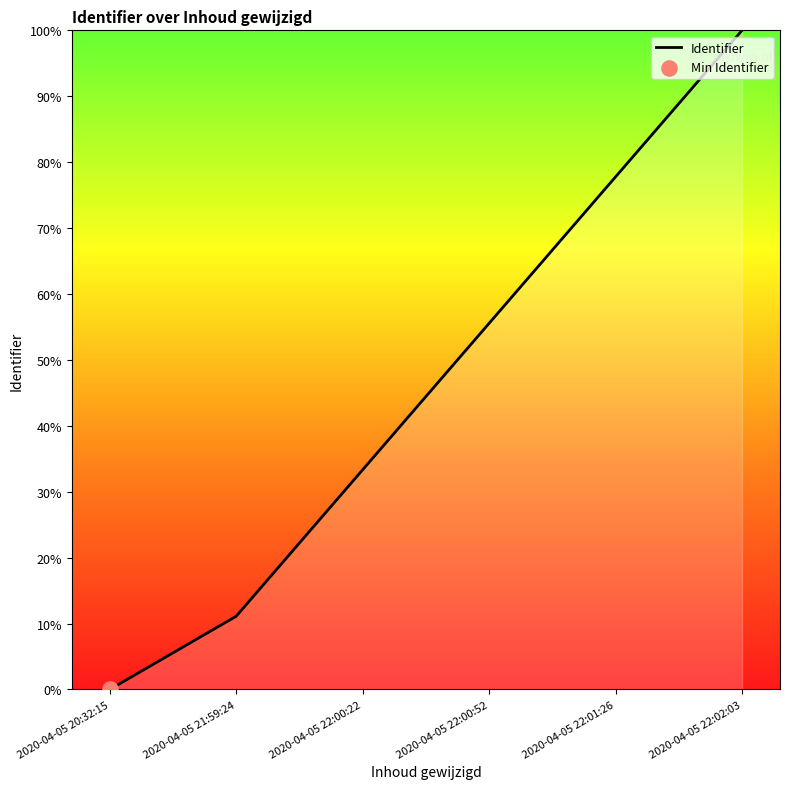

Approximately how many times larger is the value at 2020-04-05 21:59:24 compared to 2020-04-05 22:01:26?

0.1